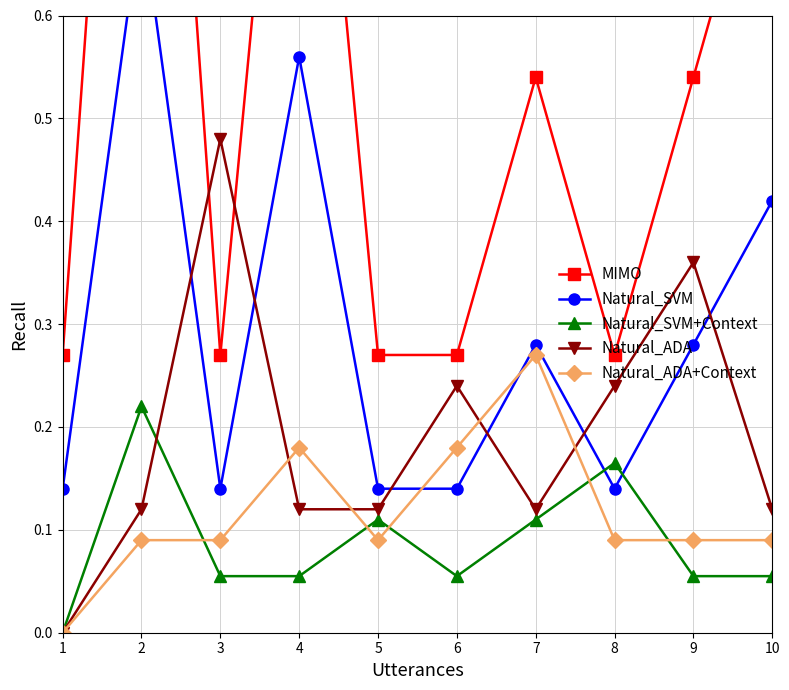

In Natural_ADA, how many points are lower than both neighbors (excluding endpoints)?

1